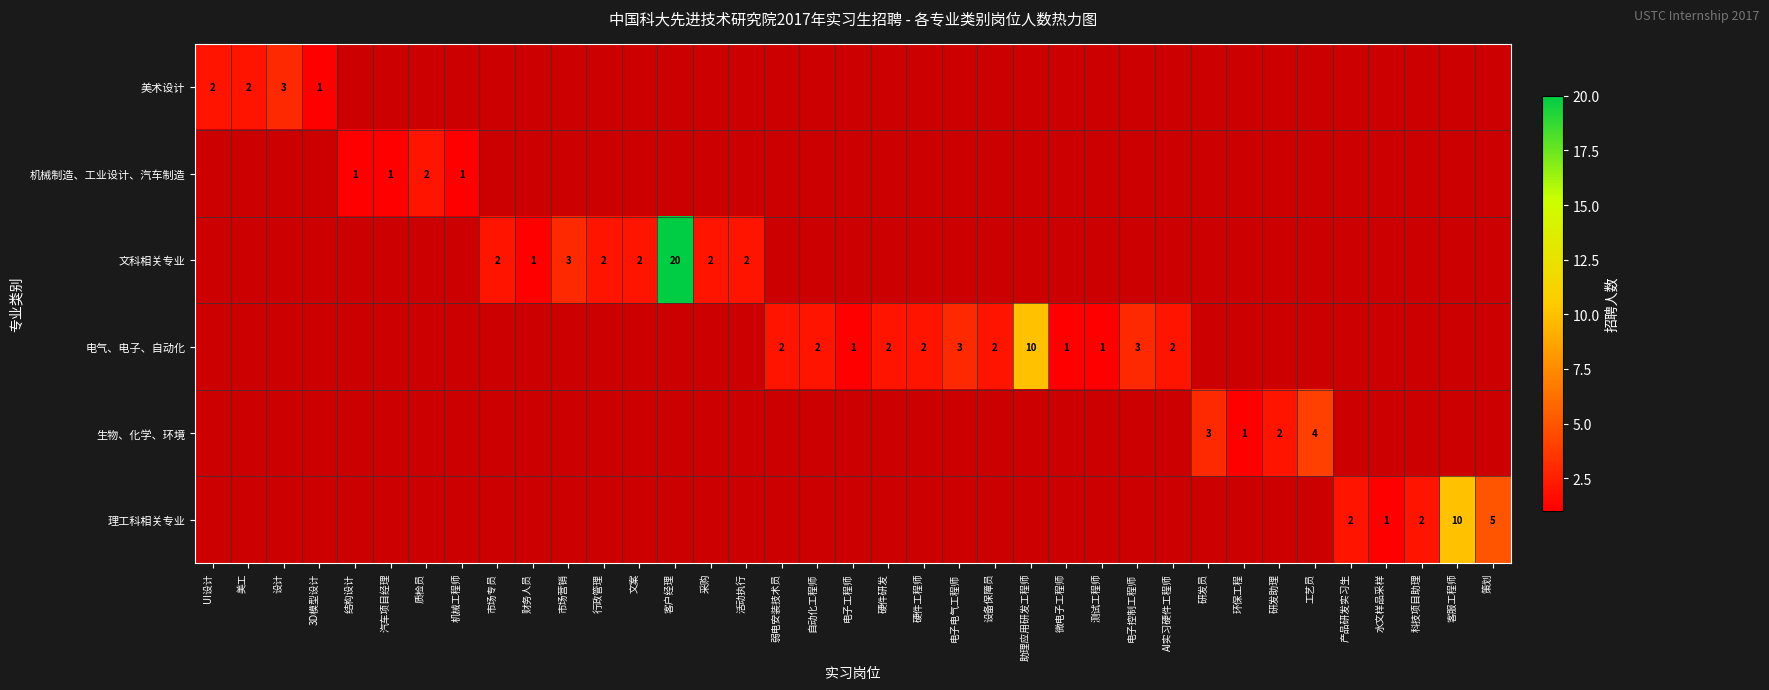

What is the smallest value displayed?

1.0